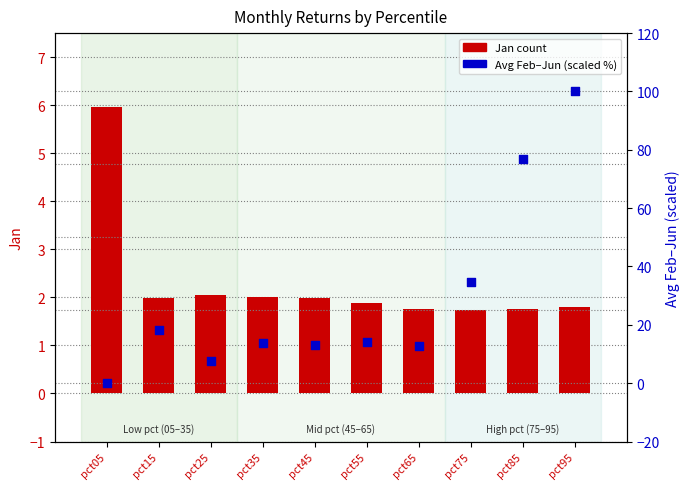

At how many categories does at least one series exceed 31?

3